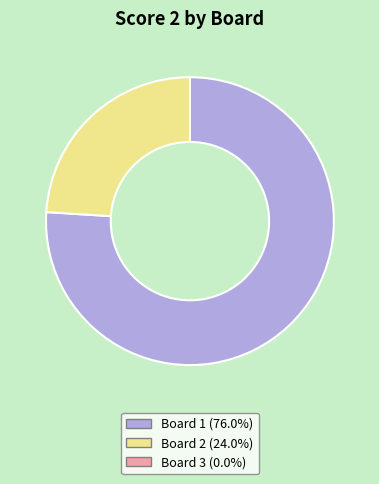

Is there a majority slice in this chart?

Yes